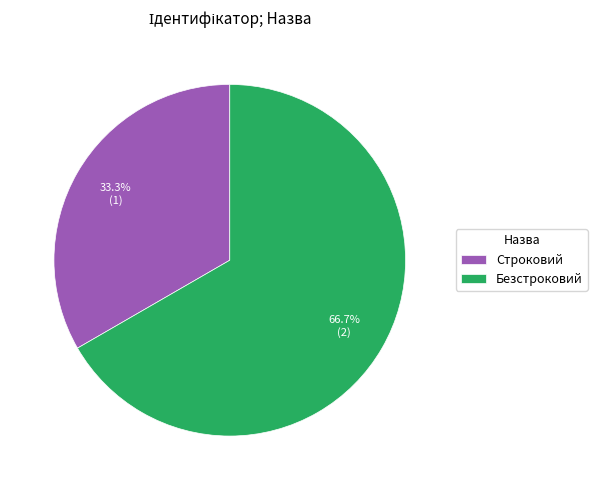

Combined, what portion of the pie is Безстроковий and Строковий?

100.0%